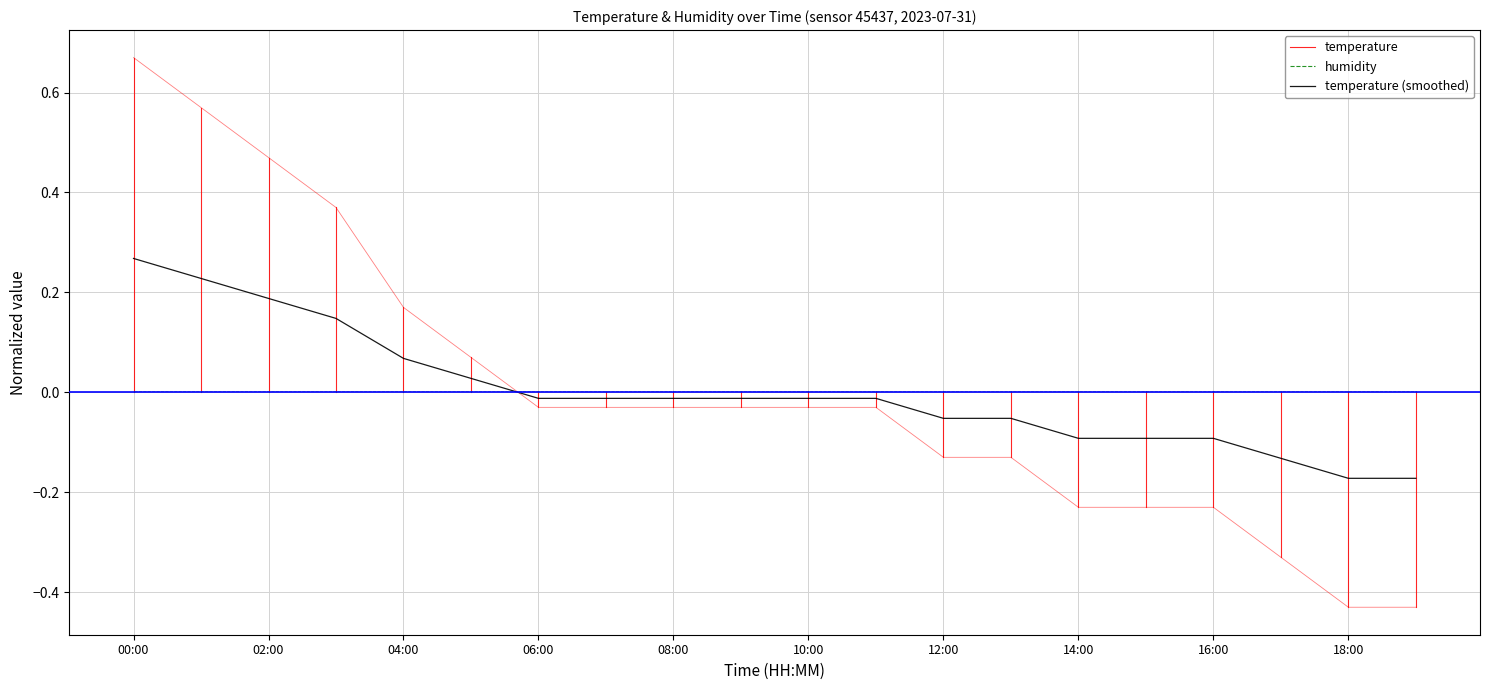

True or false: there are more than 1 points higher than both neighbors.

False